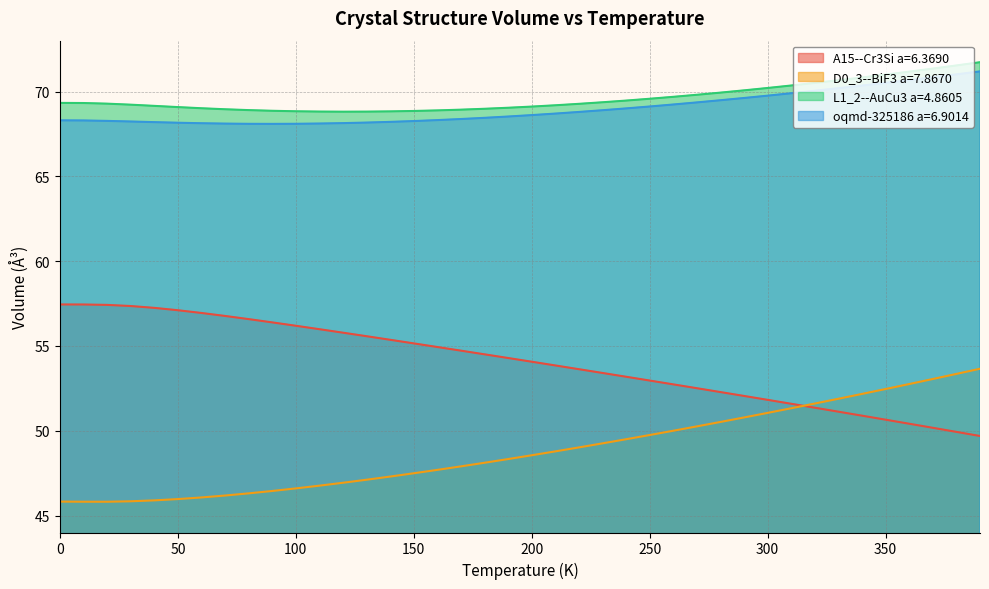

Count the number of categories in the chart.

40